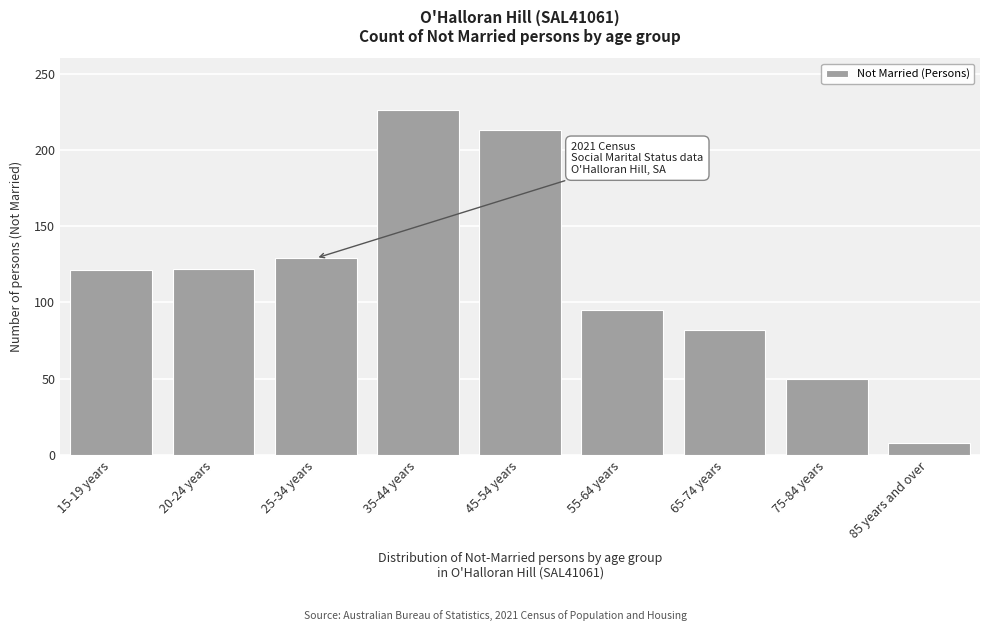

Which label corresponds to the largest value in the chart?

35-44 years